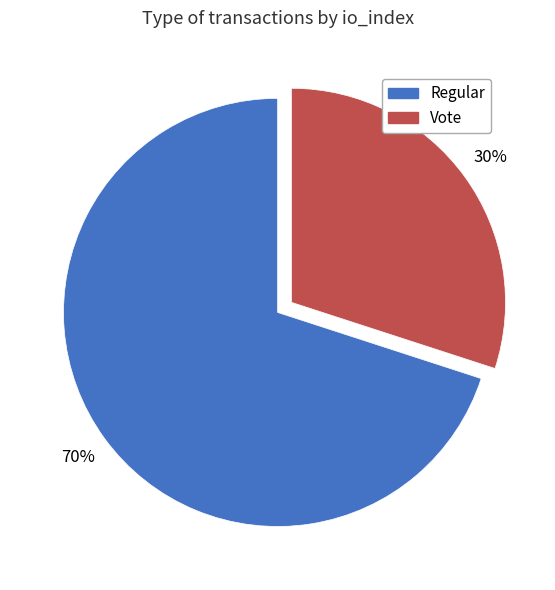

What percentage is the Vote slice, to the nearest percent?

30%